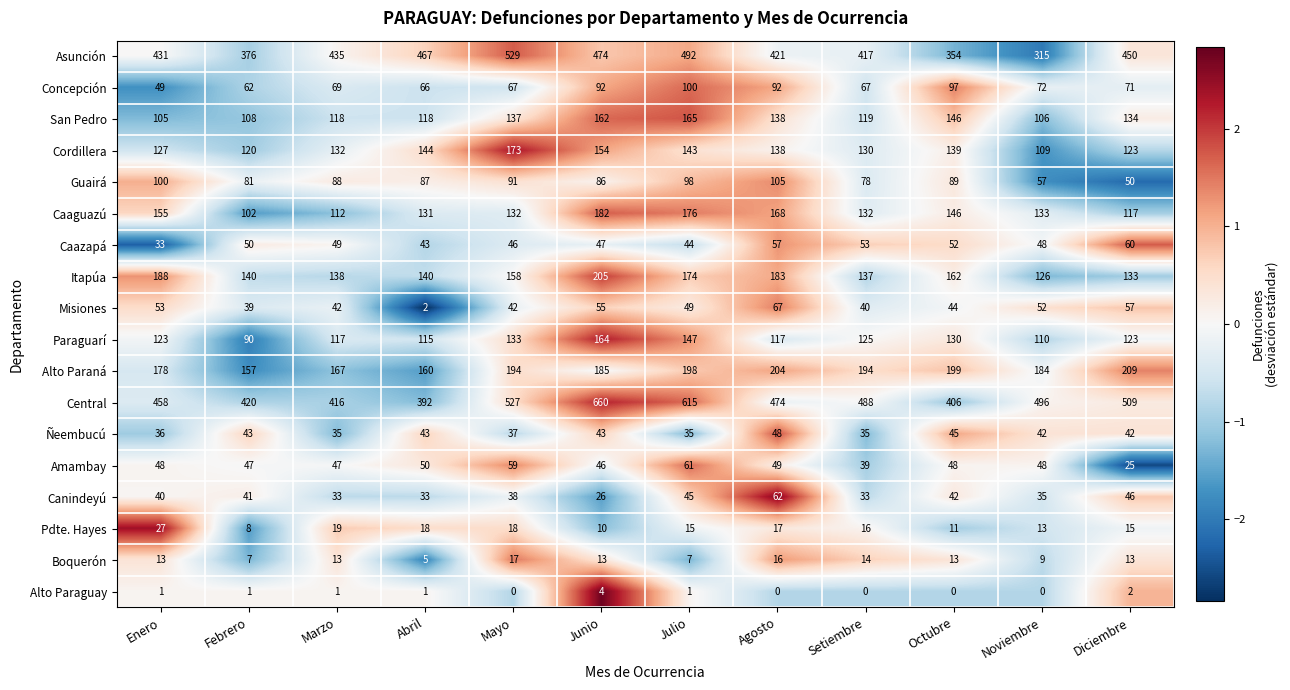

What is the greatest value displayed?

660